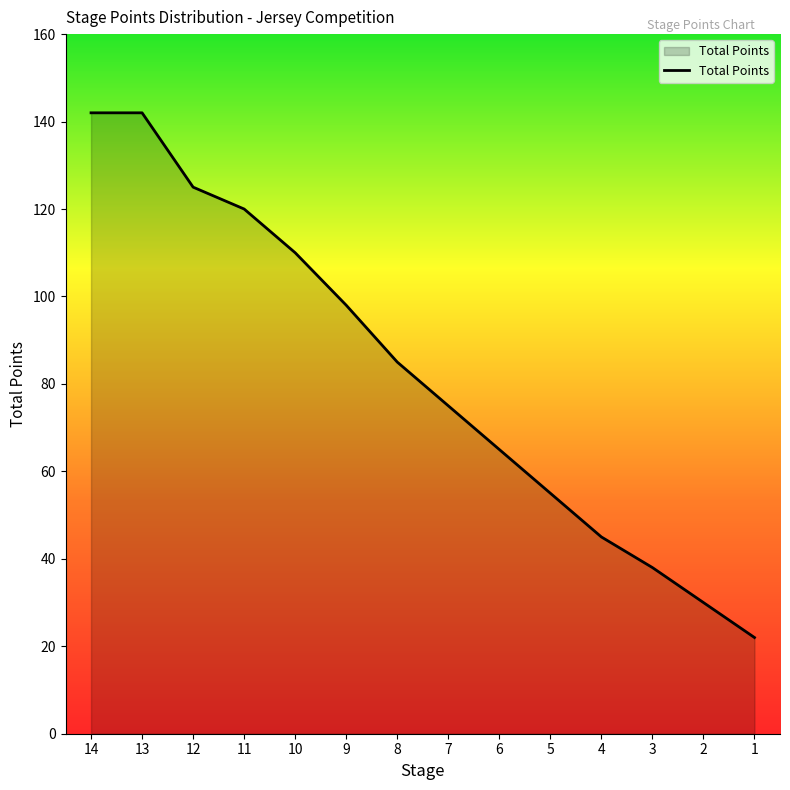

Count the number of categories in the chart.

14